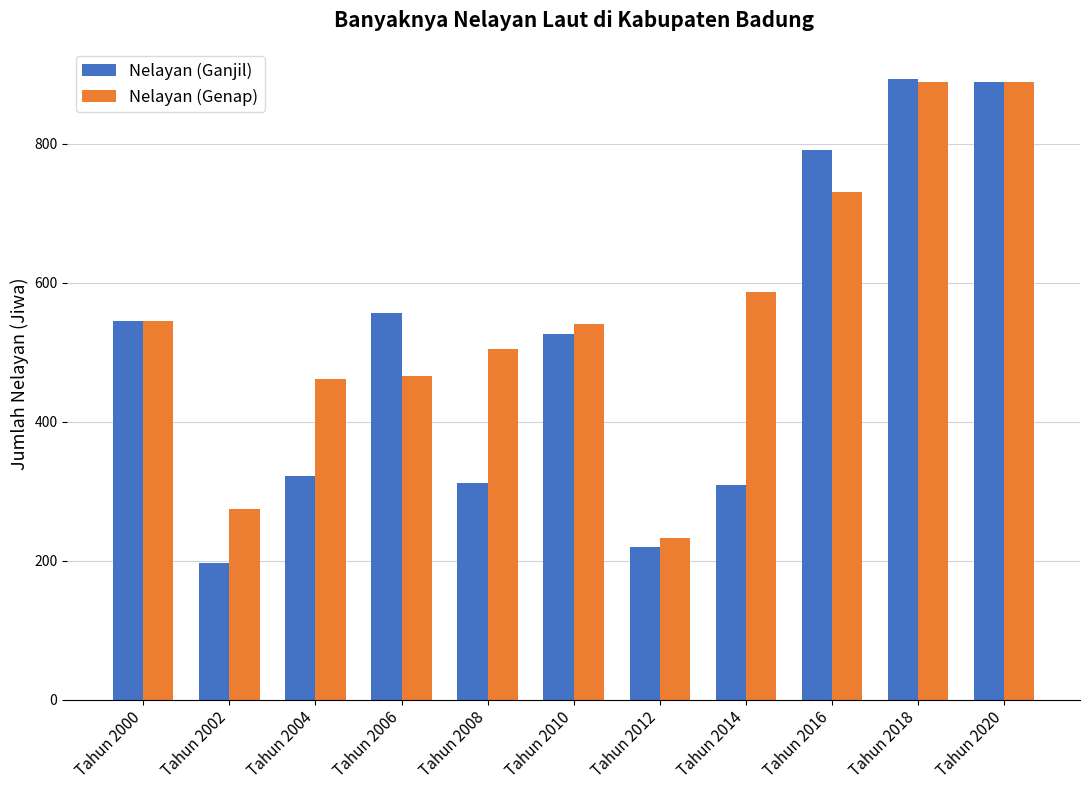

What is the spread (max minus min) of values at Tahun 2006?

90